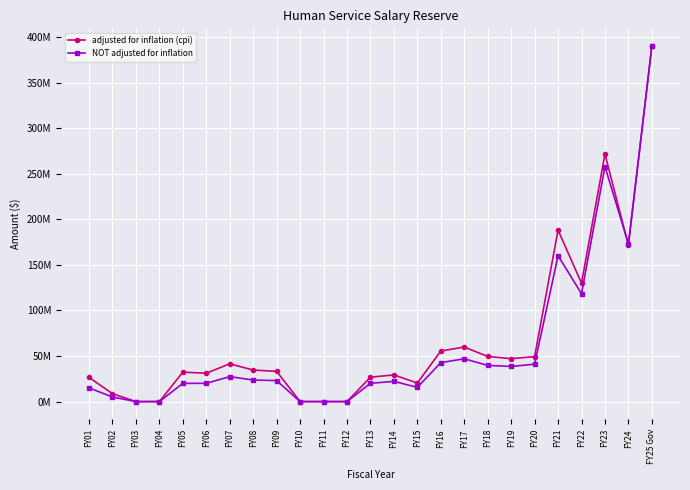

What is the sum of all adjusted for inflation (cpi) values?

1696.4